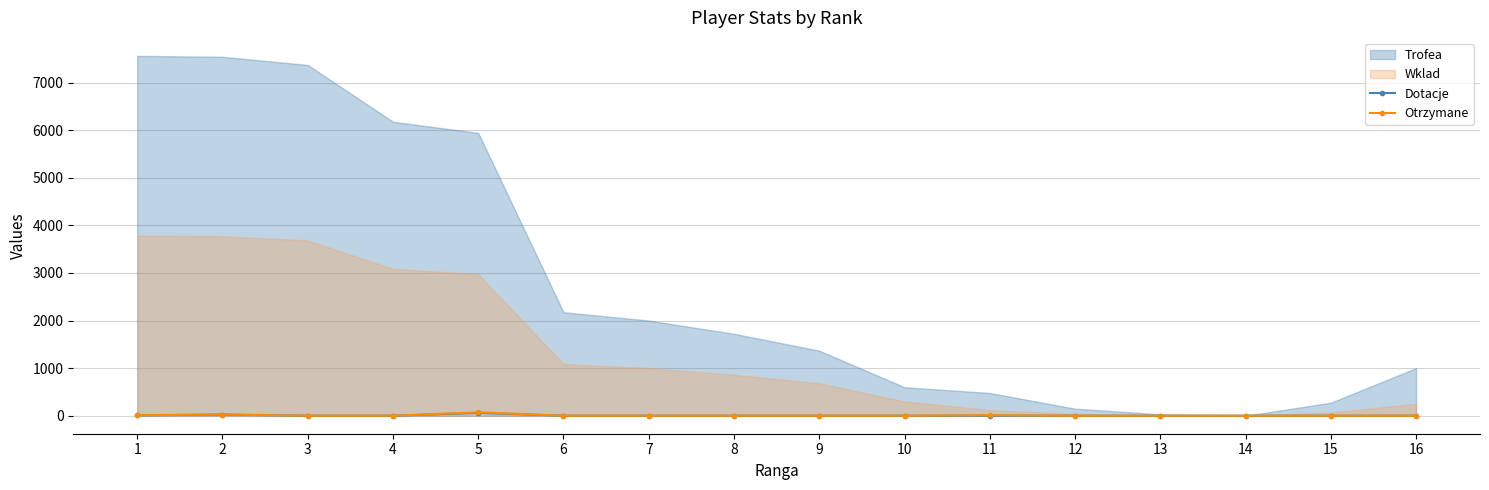

True or false: Otrzymane has more than 0 points higher than both neighbors.

True